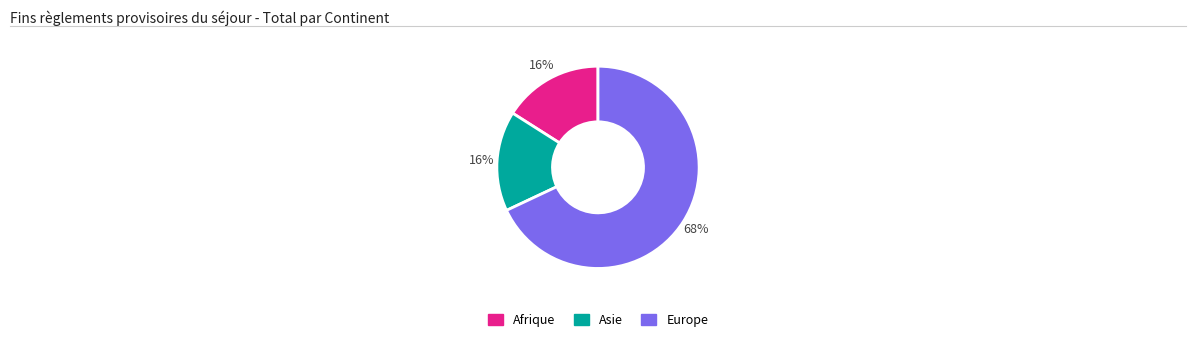

How many slices are in this pie chart?

3